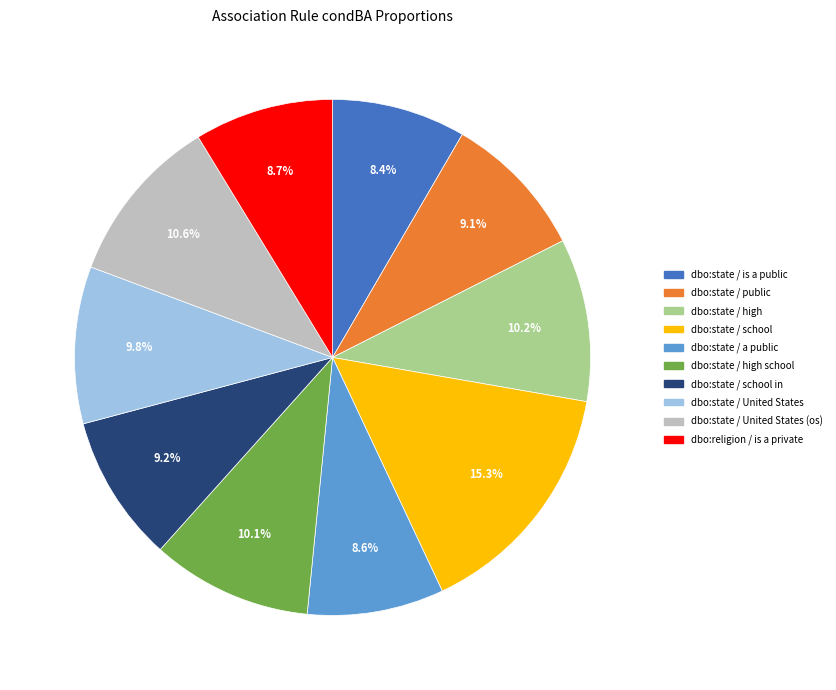

To the nearest percent, what is the difference between the largest and smallest slice percentages?

7%